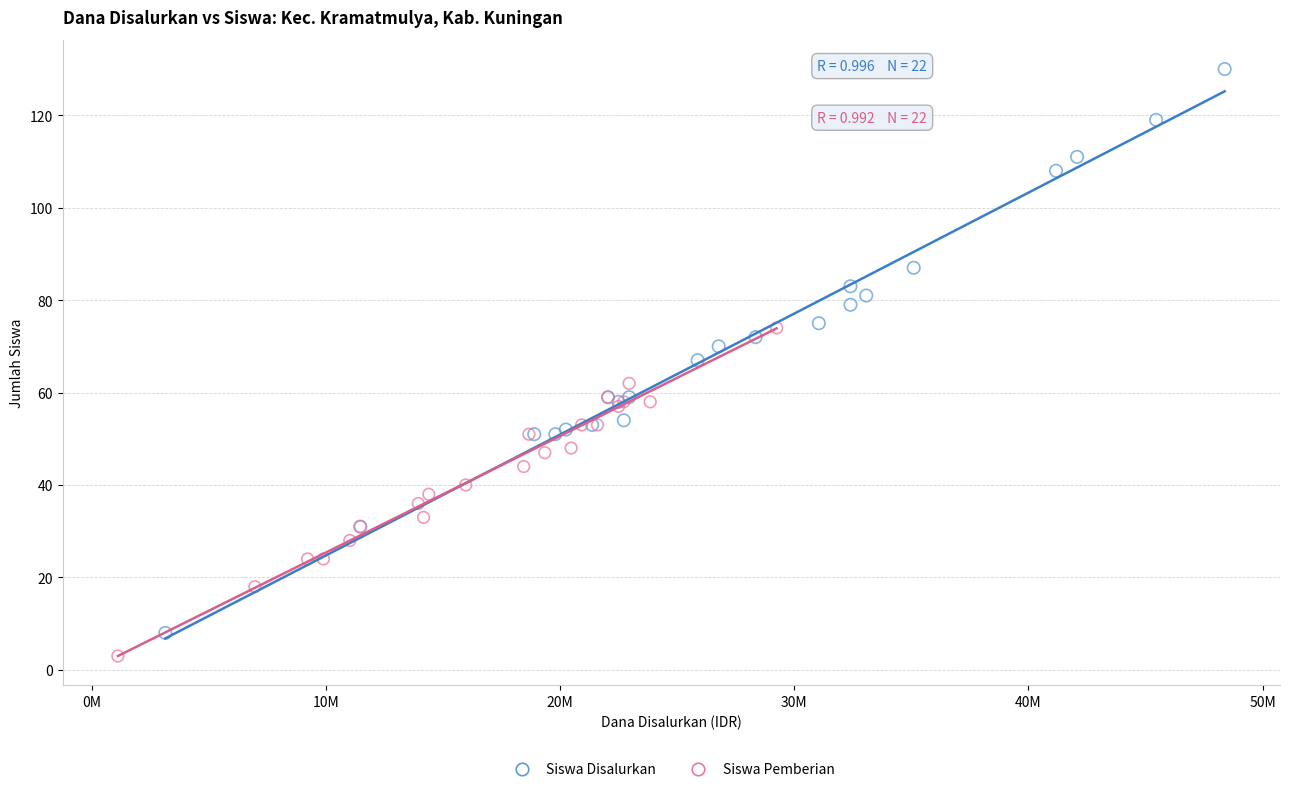

Which series contains the highest Y value?

Siswa Disalurkan